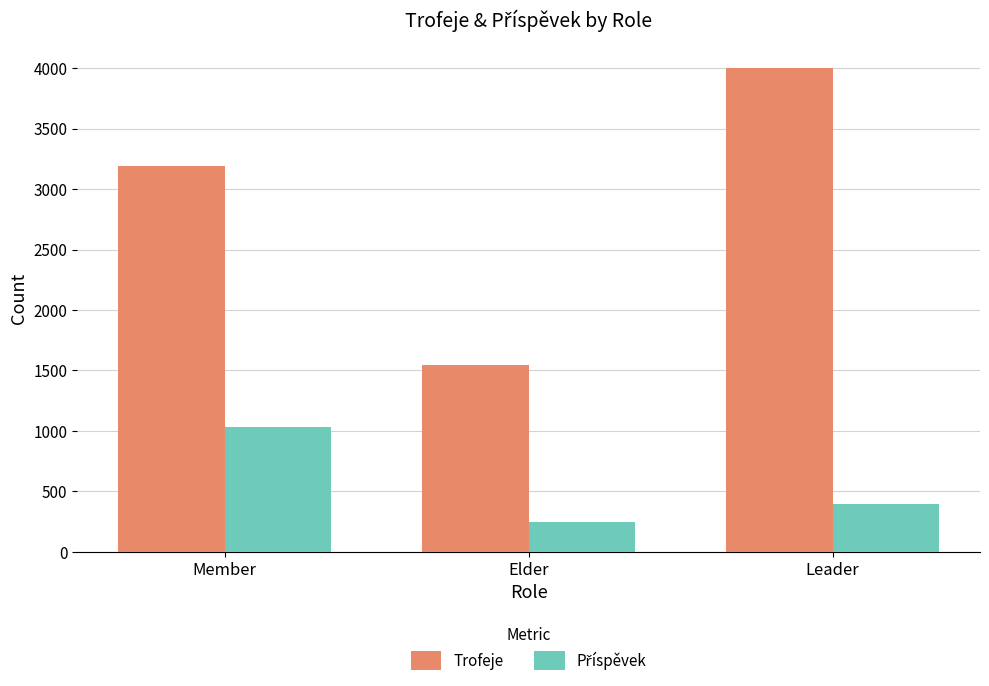

What is the label of the 1st bar from the left?

Member